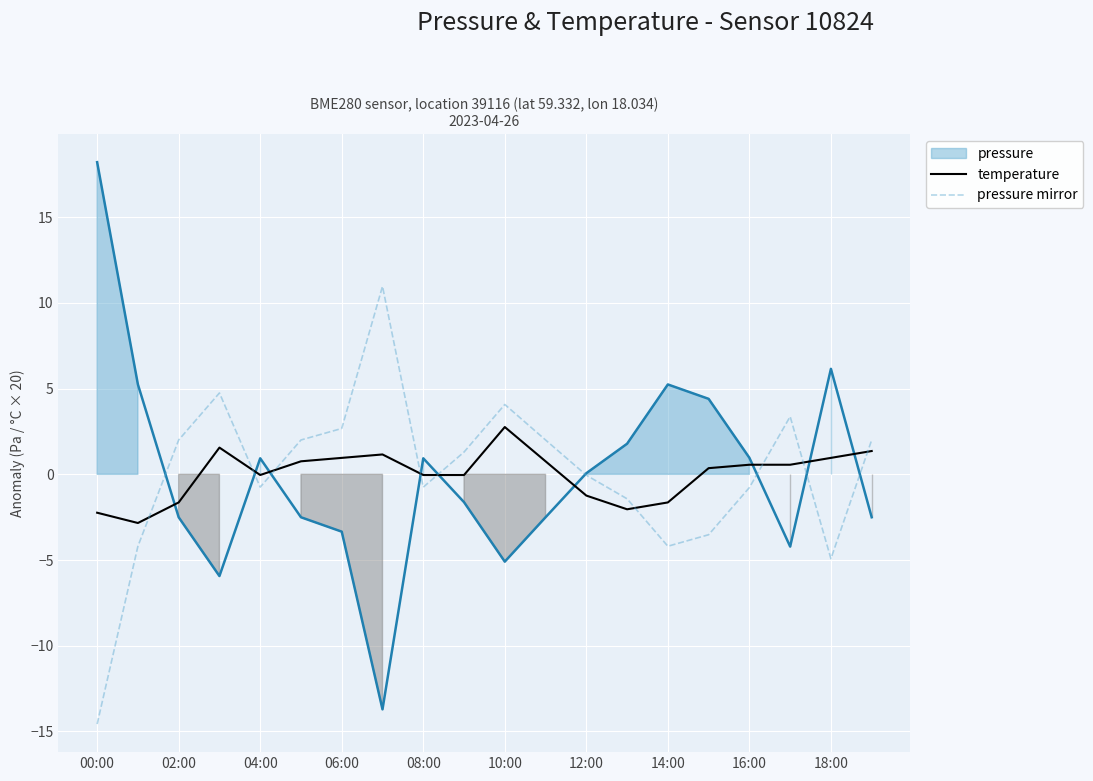

Is it true that pressure mirror equals 2.0 at 02:00?

True